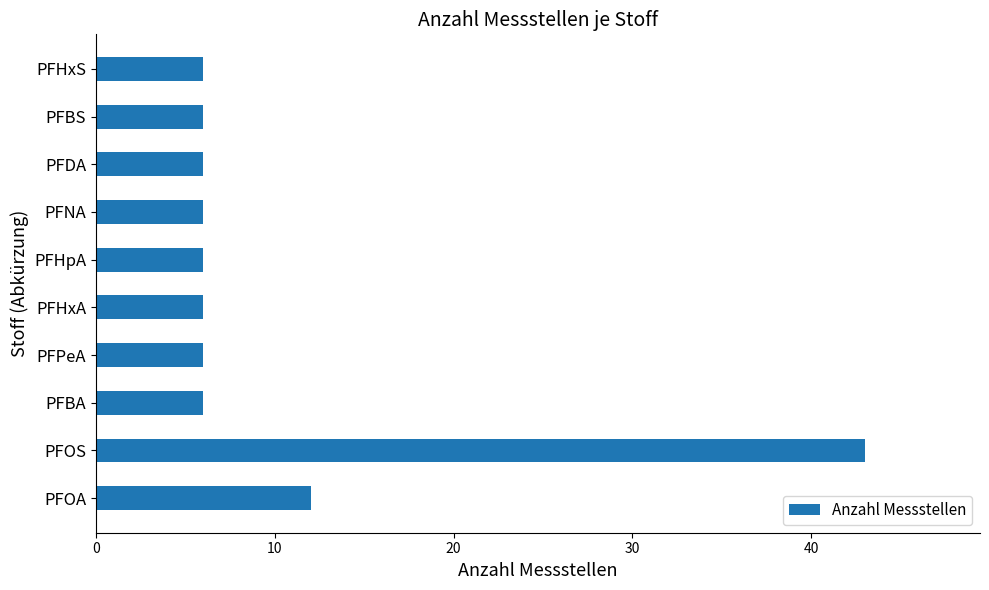

Is it true that the value at PFDA is 6?

True